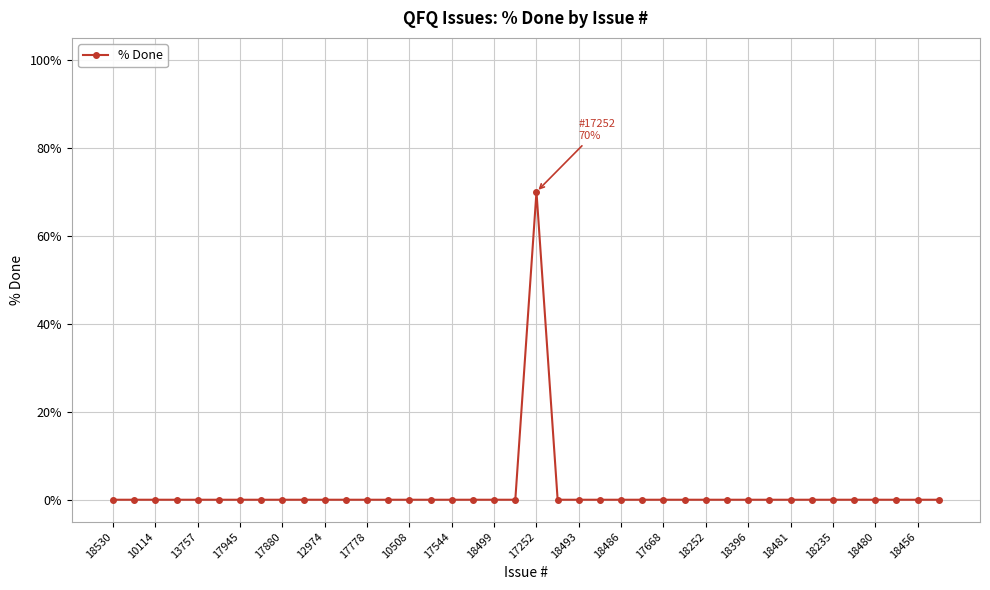

True or false: there are more than 0 points higher than both neighbors.

True